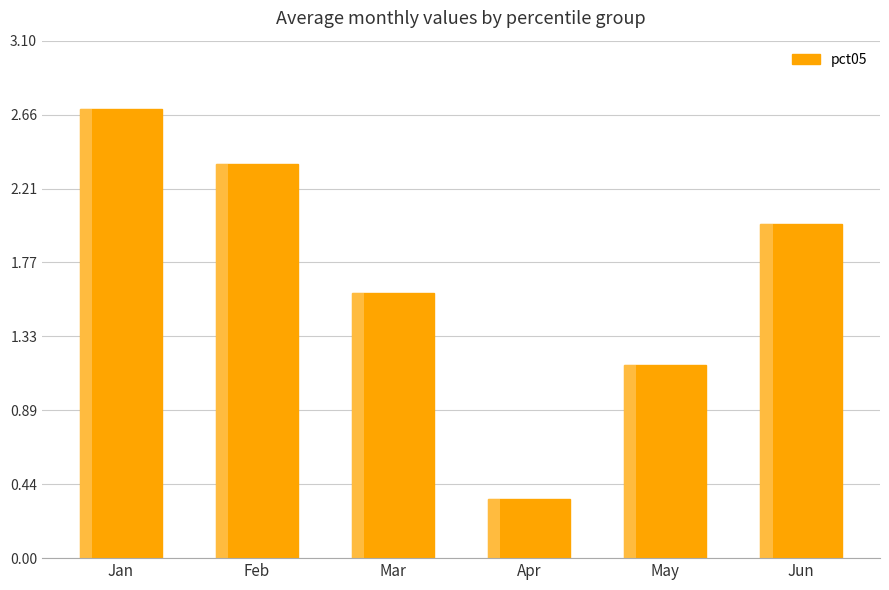

What is the change in value from Jan to Jun?

-0.7